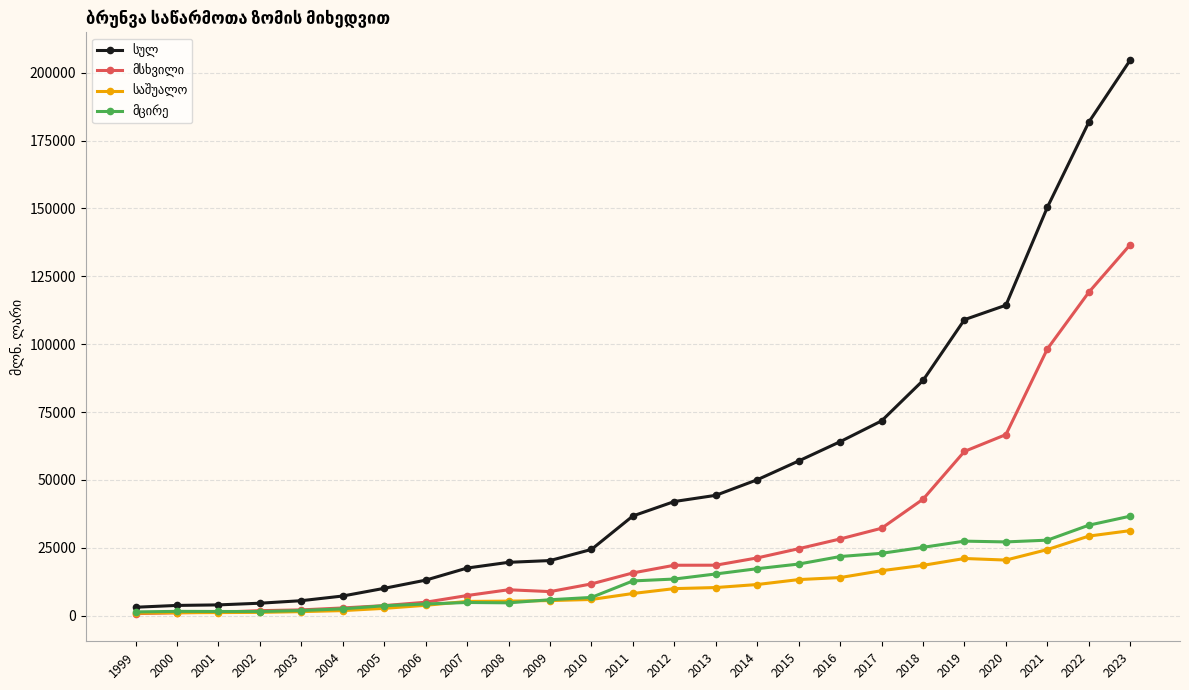

What is the total value across all series at 2021?

300829.8